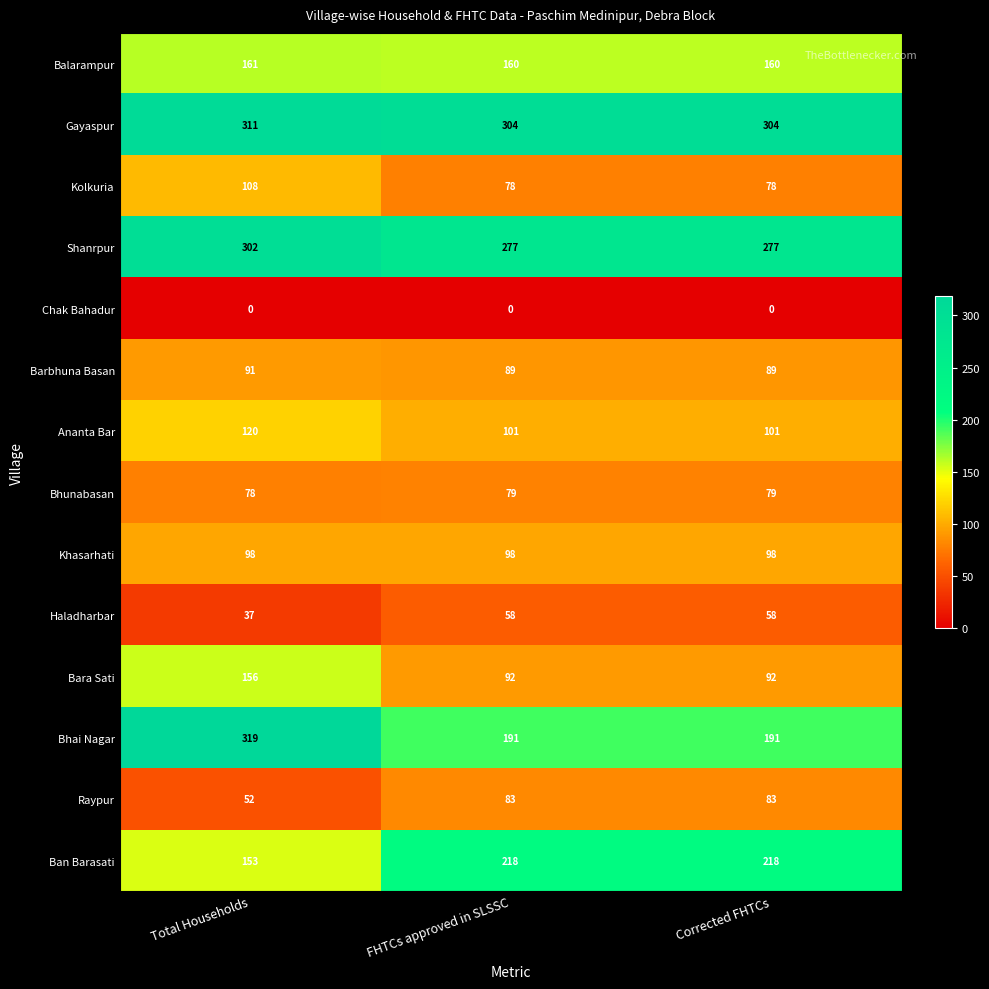

Between Total Households and FHTCs approved in SLSSC, which series saw the biggest shift?

Bhai Nagar